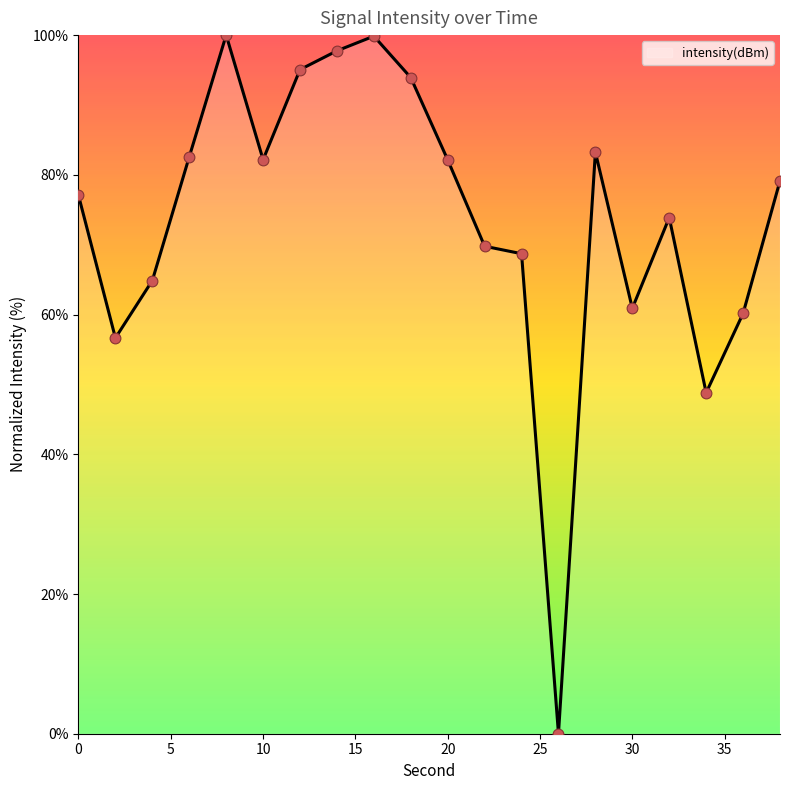

What is the difference between the maximum and minimum values?

100.0